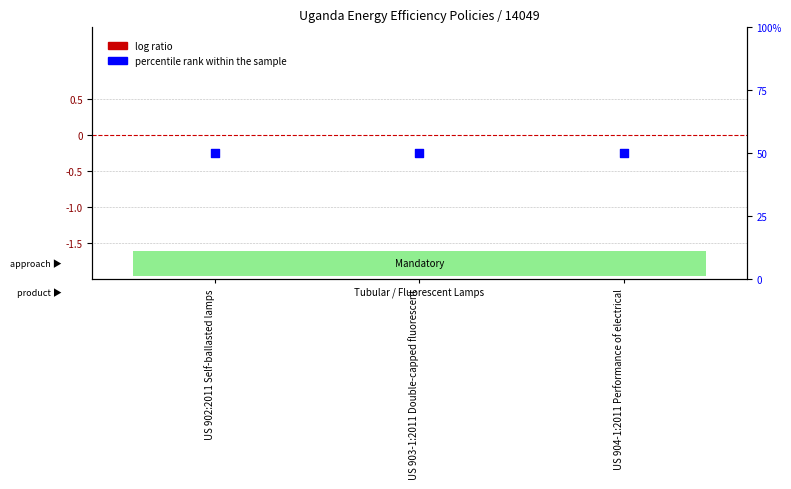

At which category is the sum across all series the highest?

US 902:2011 Self-ballasted lamps